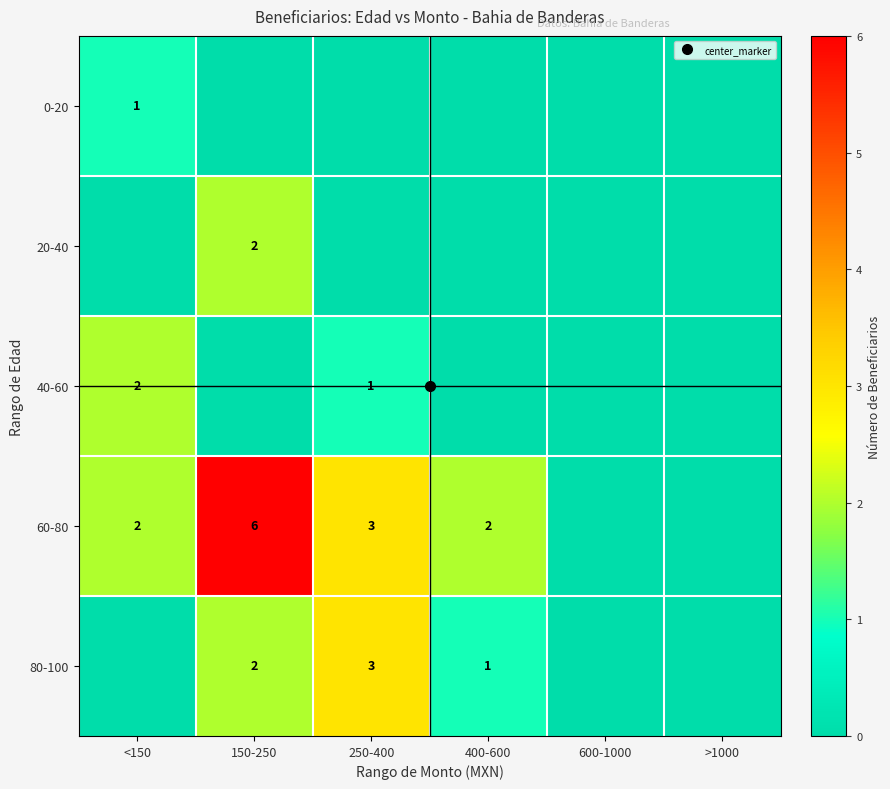

Is the value of 60-80 at <150 greater than the value of 20-40 at <150?

Yes